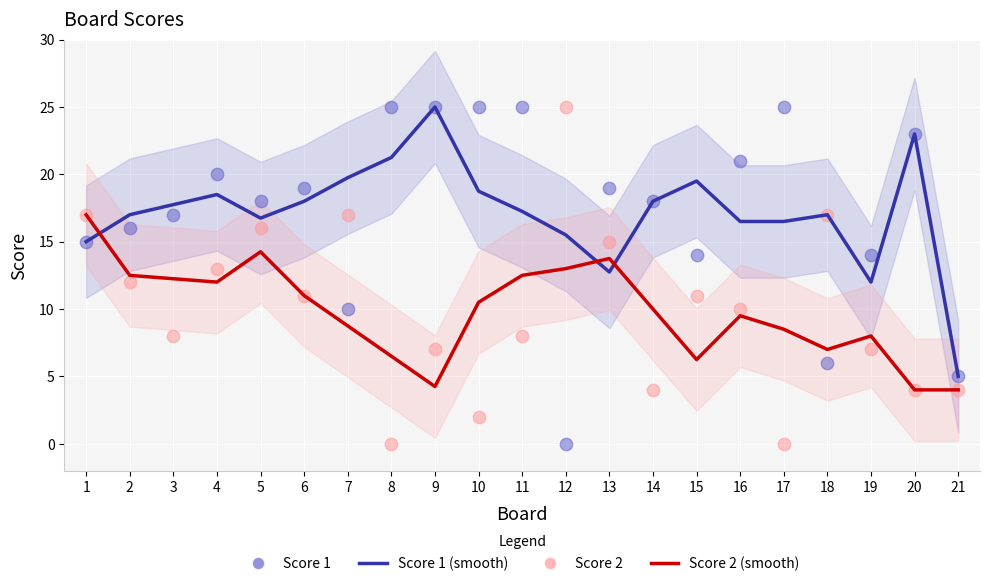

Which series reaches the maximum Y coordinate?

Score 1 (smooth)